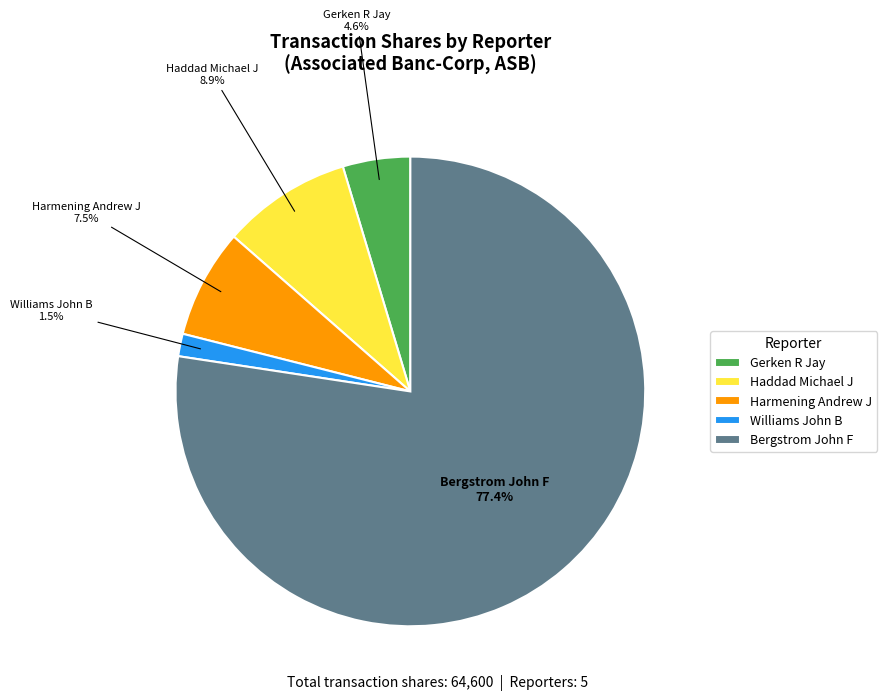

Which slice represents more than half of the pie?

Bergstrom John F